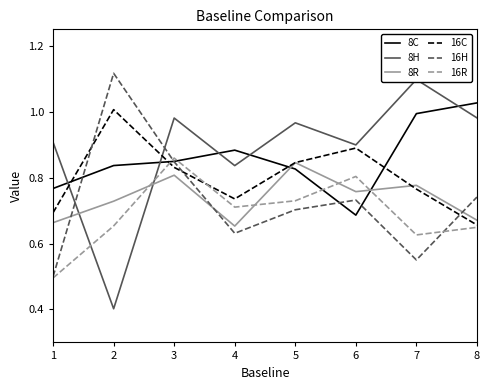

What is the value of the 8C point at the 5th from the left?

0.8